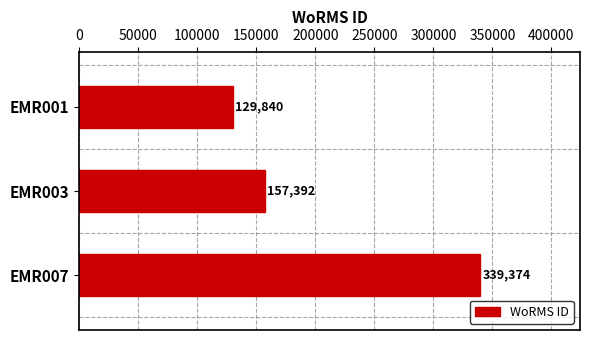

Which has a higher value, EMR007 or EMR003?

EMR007